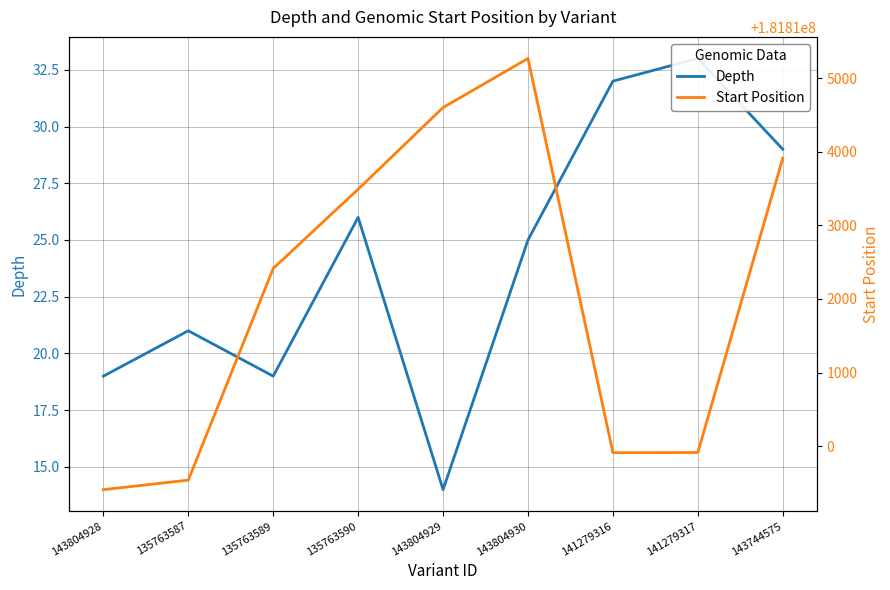

List the labels in order of Depth value, largest first.

141279317, 141279316, 143744575, 135763590, 143804930, 135763587, 143804928, 135763589, 143804929